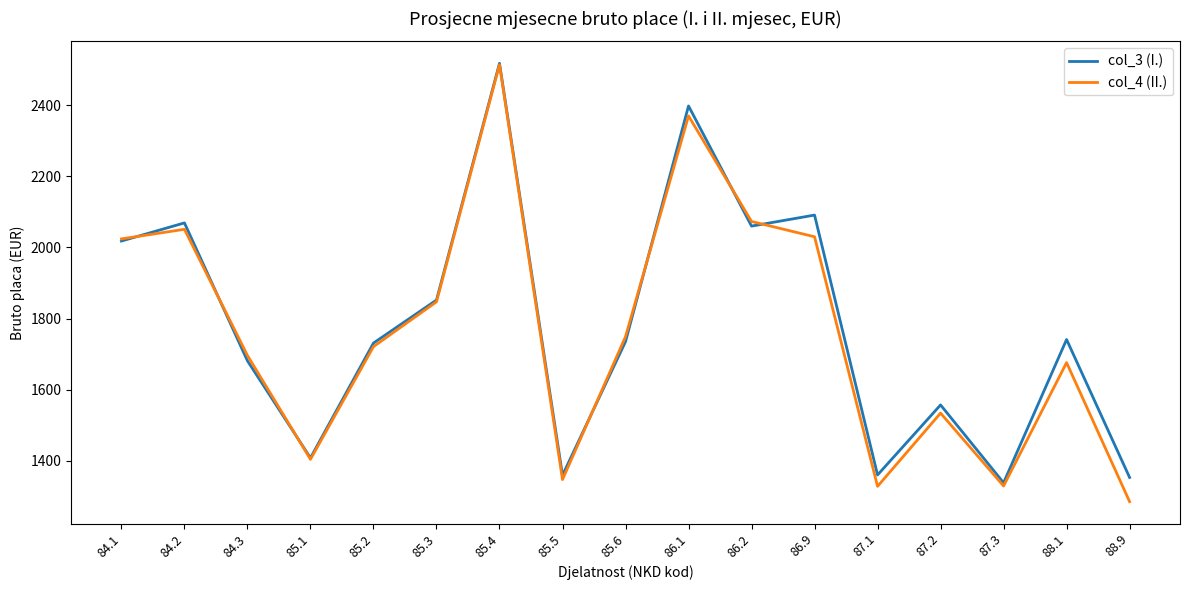

What value does the col_3 (I.) series have at 86.1, to the nearest 10?

2400